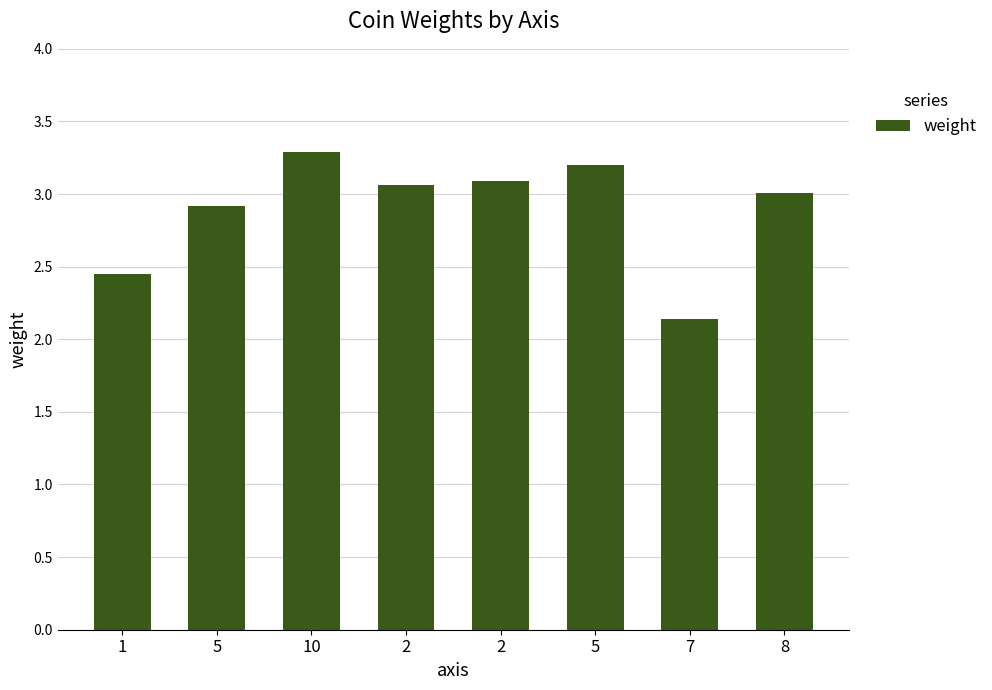

The chart shows a value of 3.2 at 5. True or false?

True